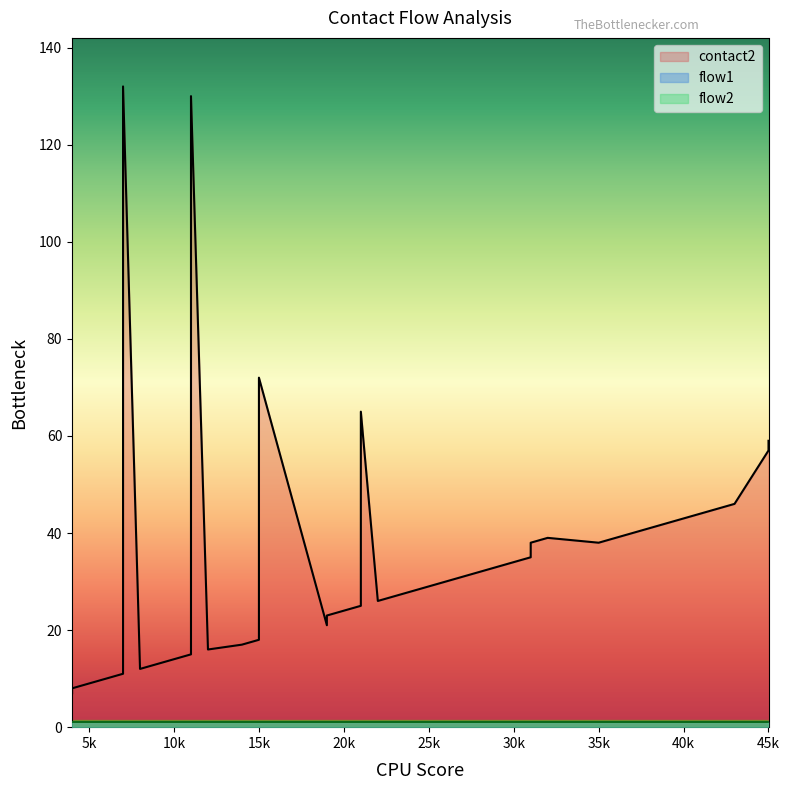

What are all the series names shown in the legend?

contact2, flow1, flow2